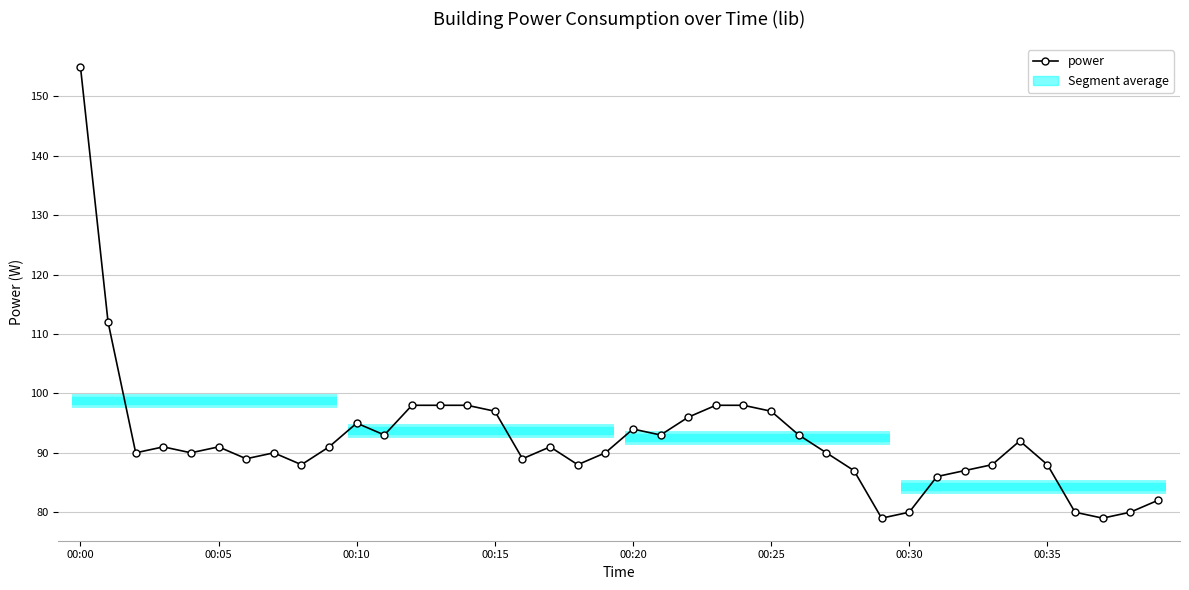

Is it true that the value at 19 is 90?

True